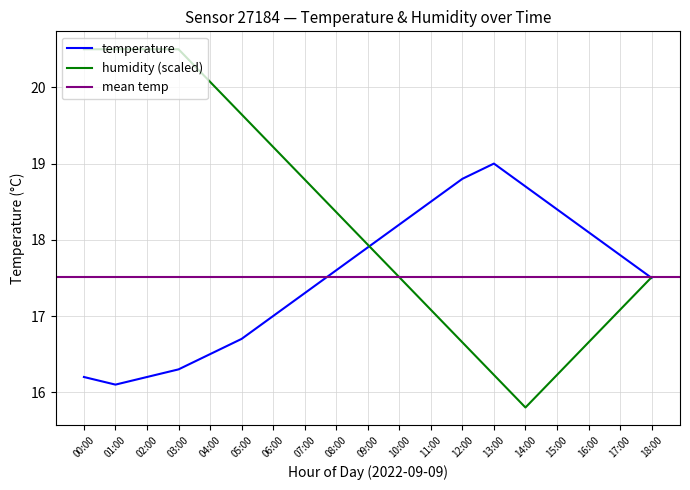

True or false: temperature has a value of 16.7 at 05:00.

True